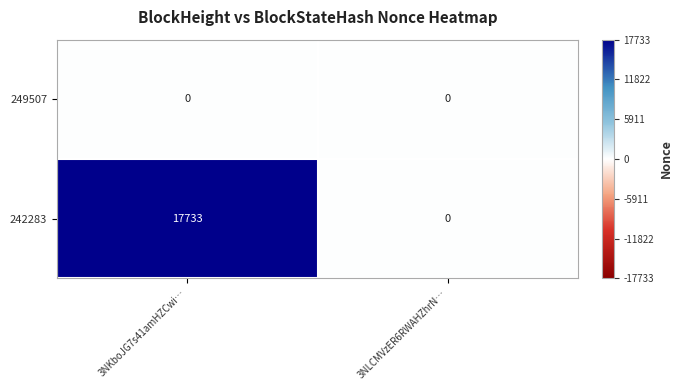

Is the value of 242283 at 3NKboJG7s41amHZCwi… greater than the value of 249507 at 3NLCMVzER6RWAHZhrN…?

Yes